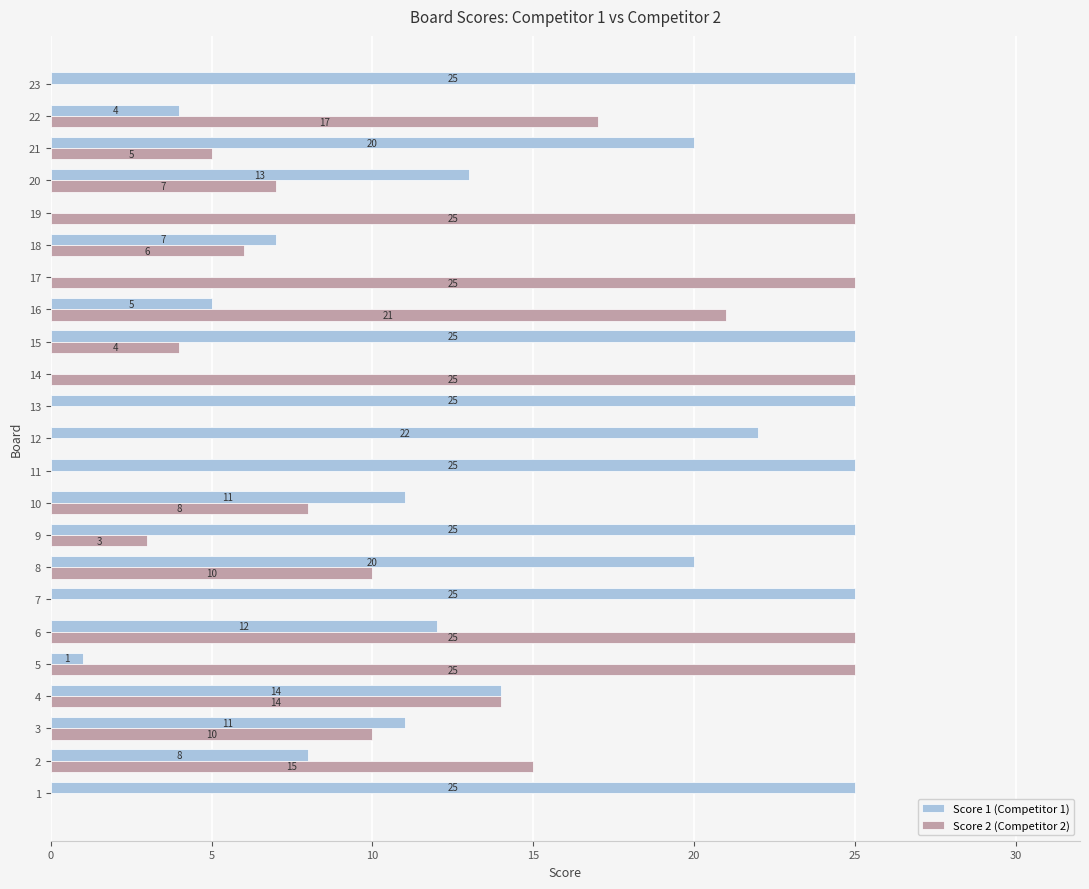

What is the total value across all series at 22?

21